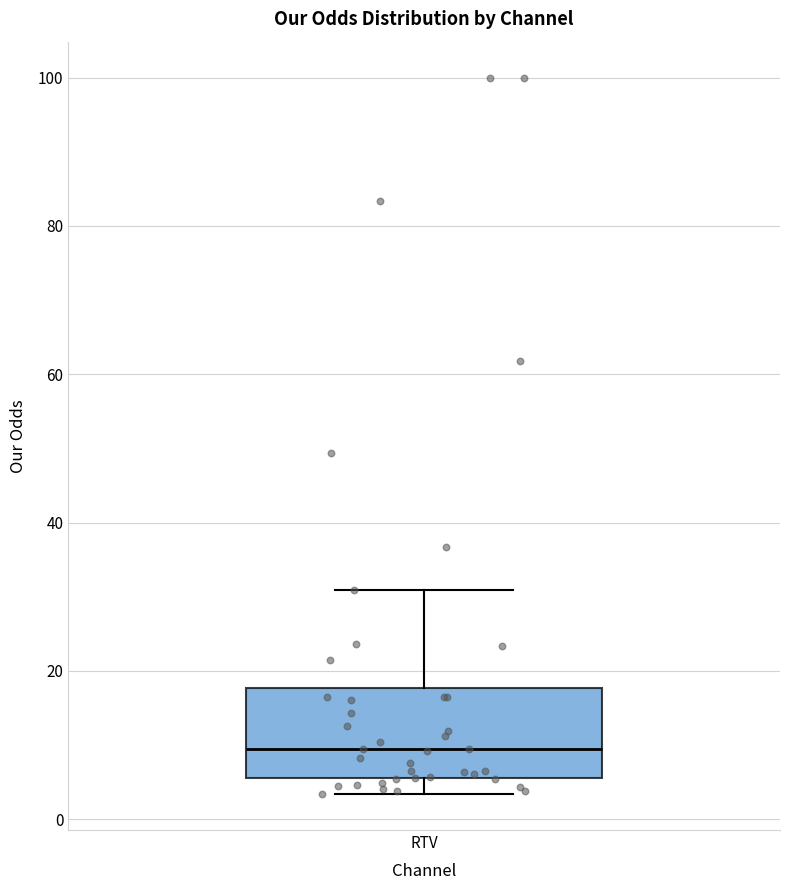

Where does the median line of the box for RTV sit on the y-axis? The values are not printed on the chart, so give them approximately, as read against the axis.

10